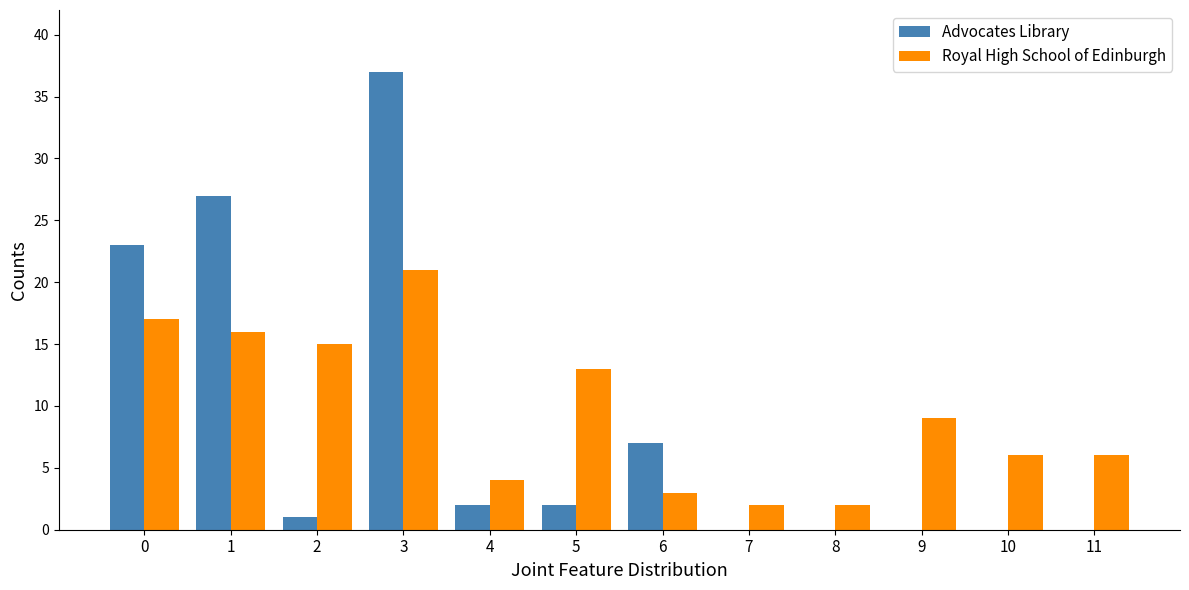

What is the maximum value for Advocates Library?

37